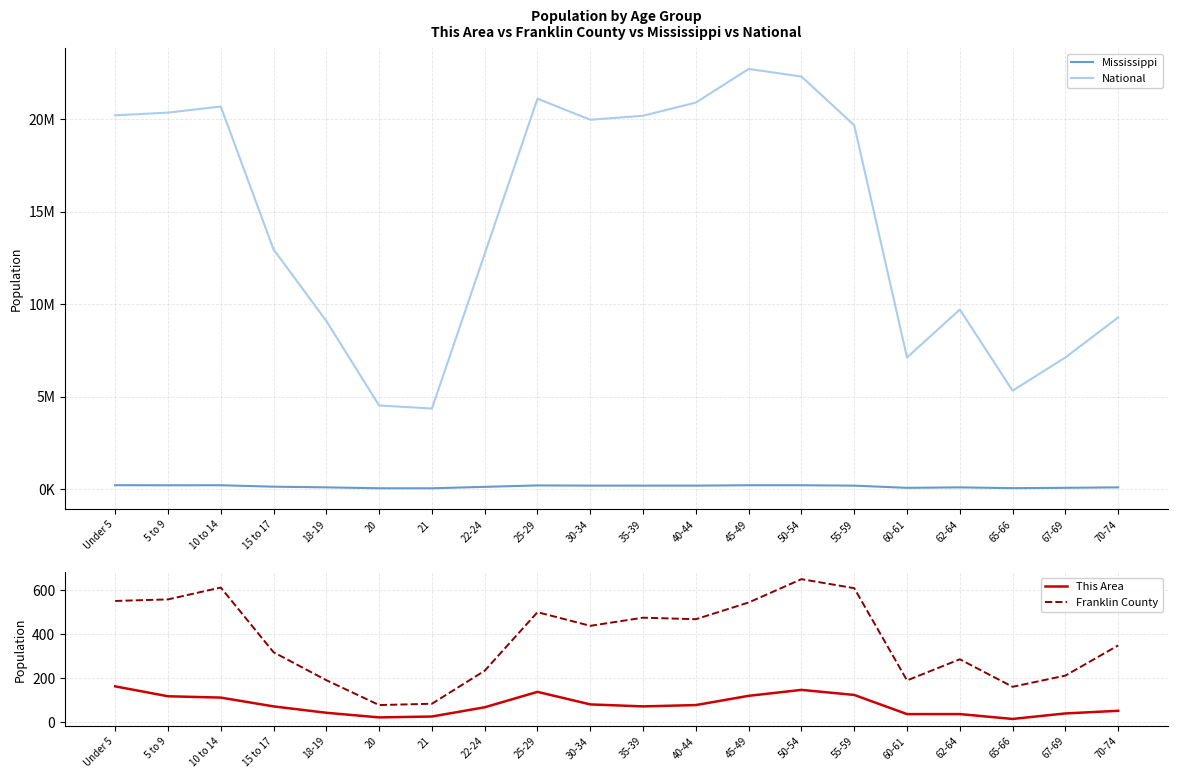

Between 25-29 and 65-66, which is larger?

25-29